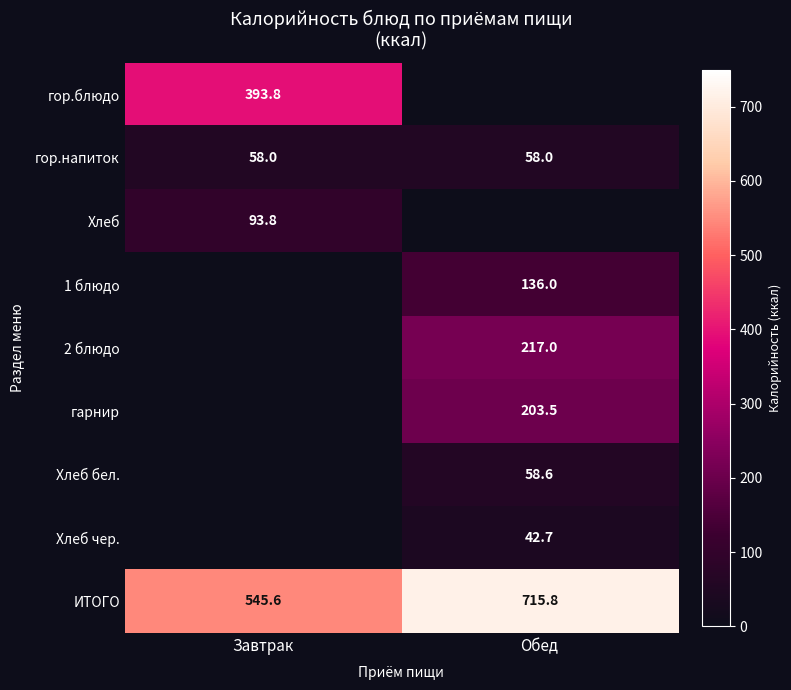

At how many categories does at least one series exceed 510?

2